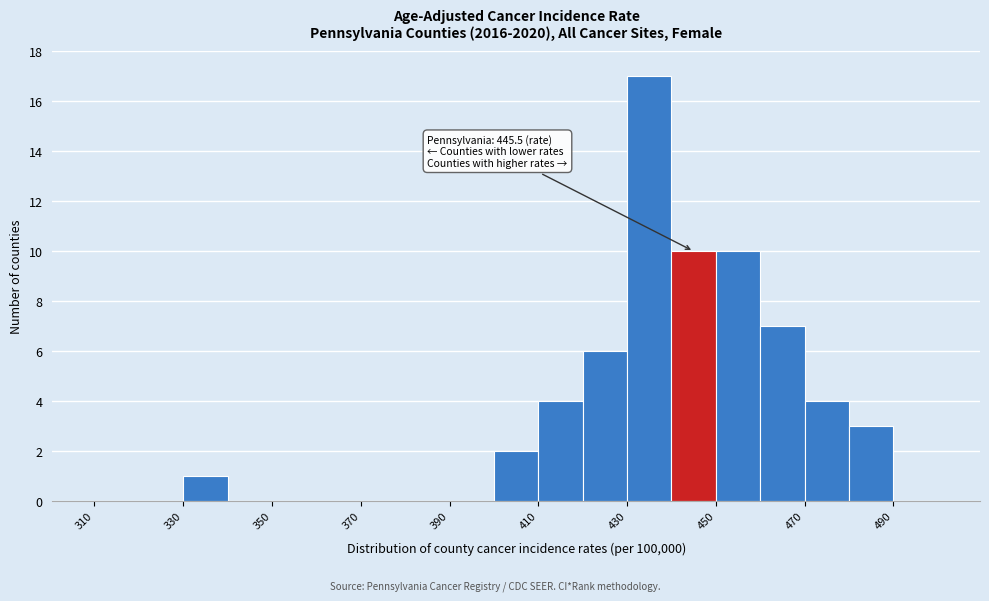

Which range on the x-axis has the tallest bar?

430 to 440